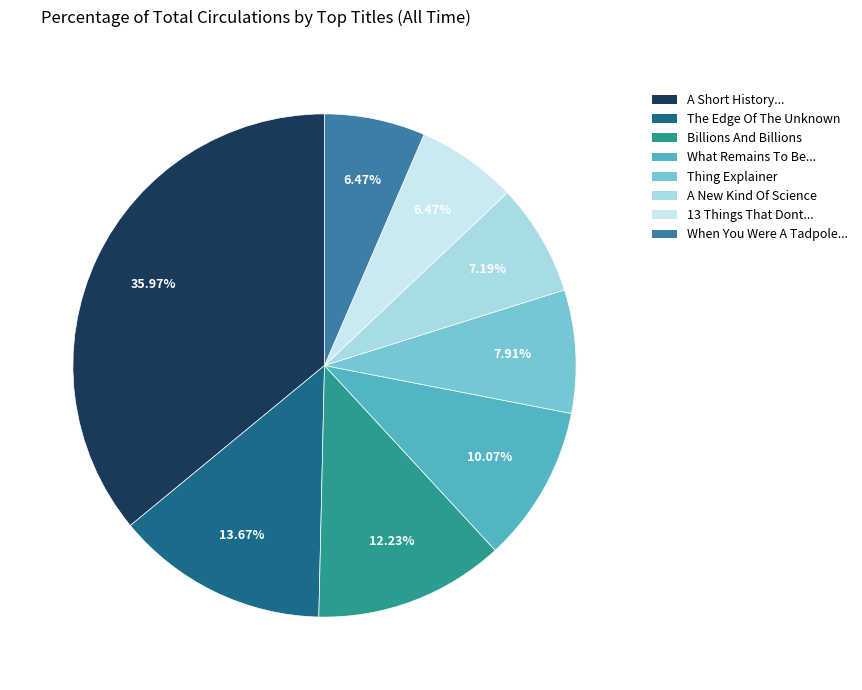

How many slices are in this pie chart?

8